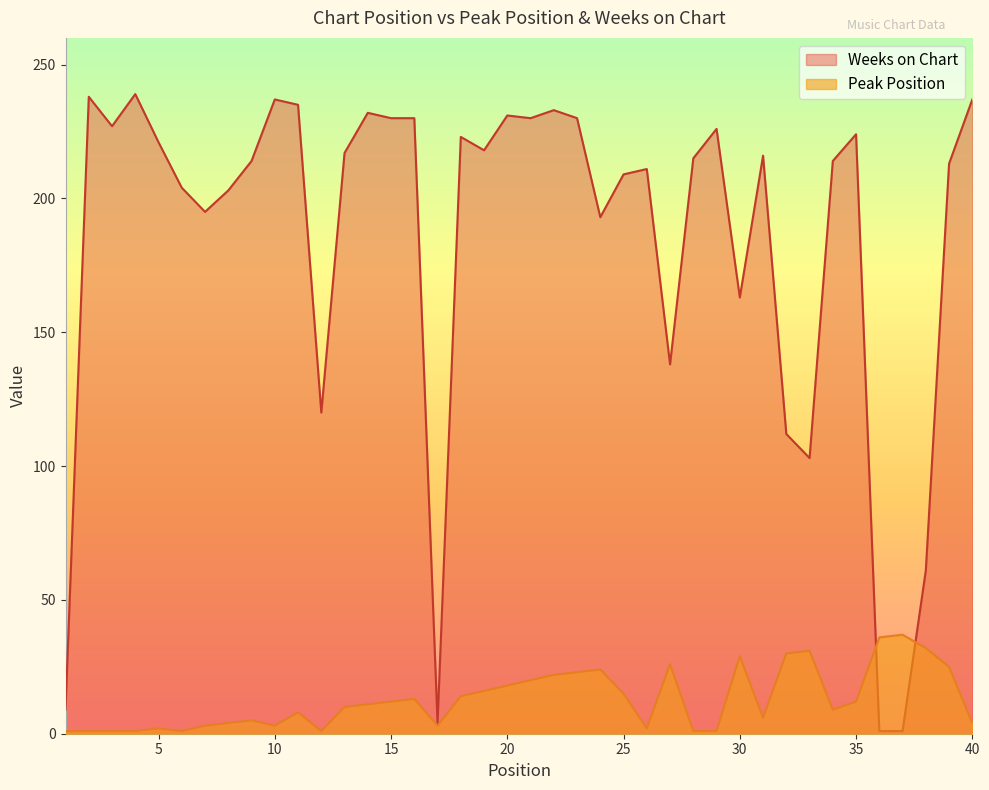

At how many categories does at least one series exceed 1?

40